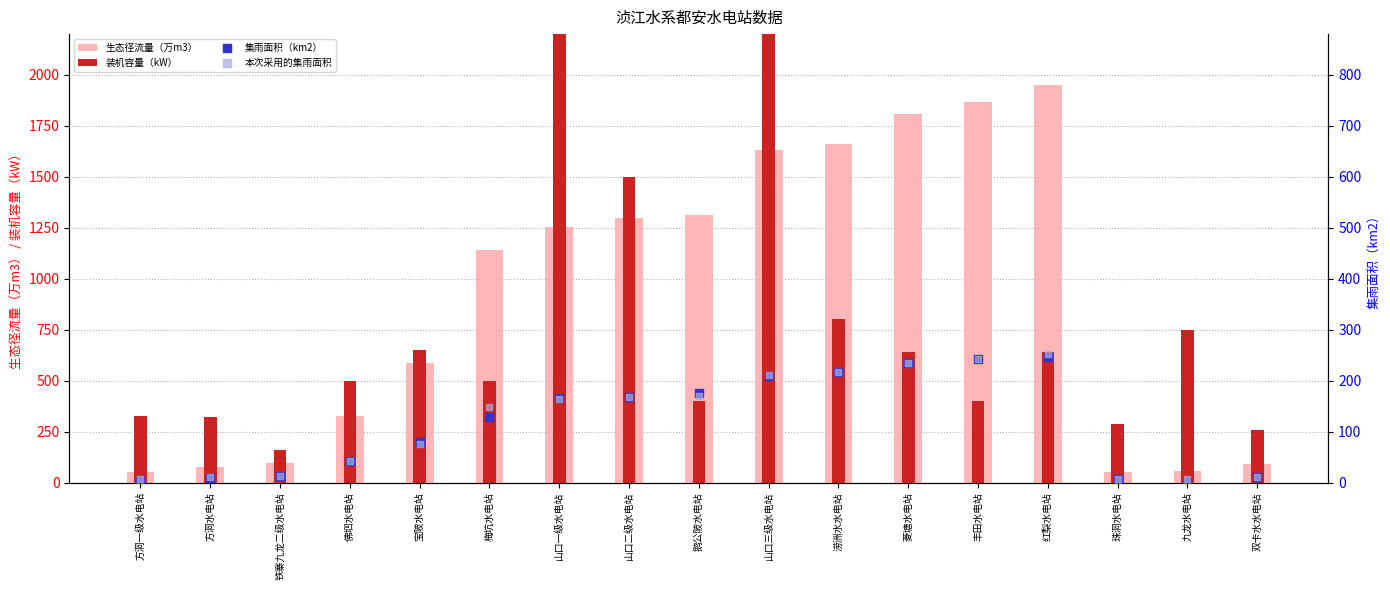

Is the value of 本次采用的集雨面积 at 宝陂水电站 greater than the value of 集雨面积（km2） at 双卡水水电站?

Yes